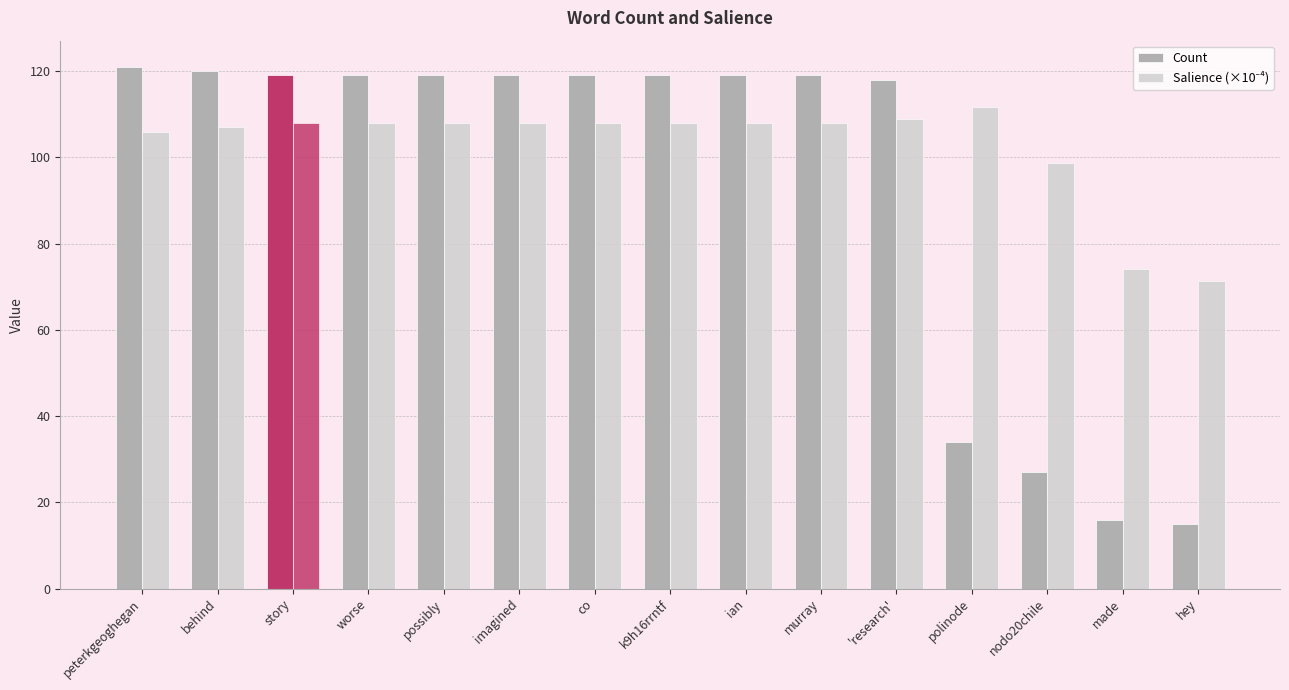

Rank the series at k9h16rrntf from lowest to highest value.

Salience (×10⁻⁴), Count